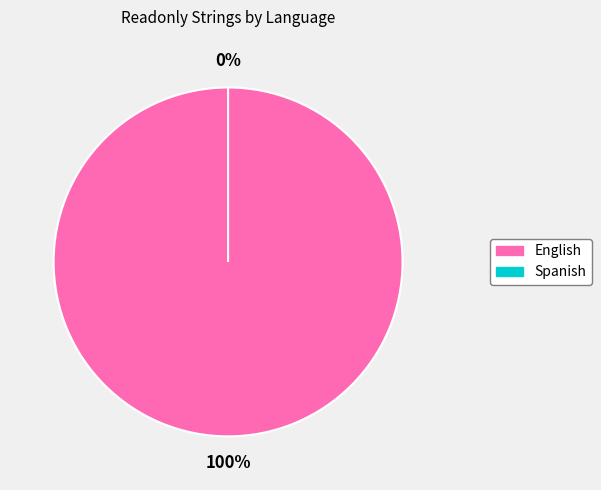

Does English account for over 50% of the chart?

Yes